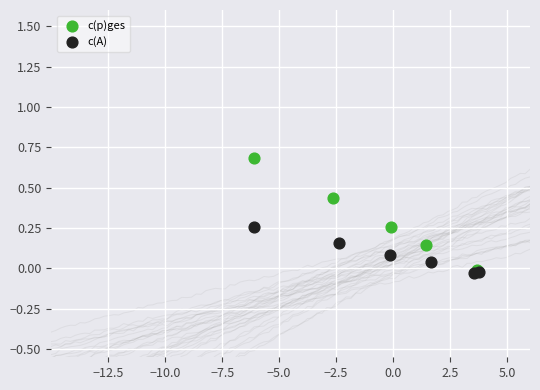

What are all the series names shown in the legend?

c(p)ges, c(A)